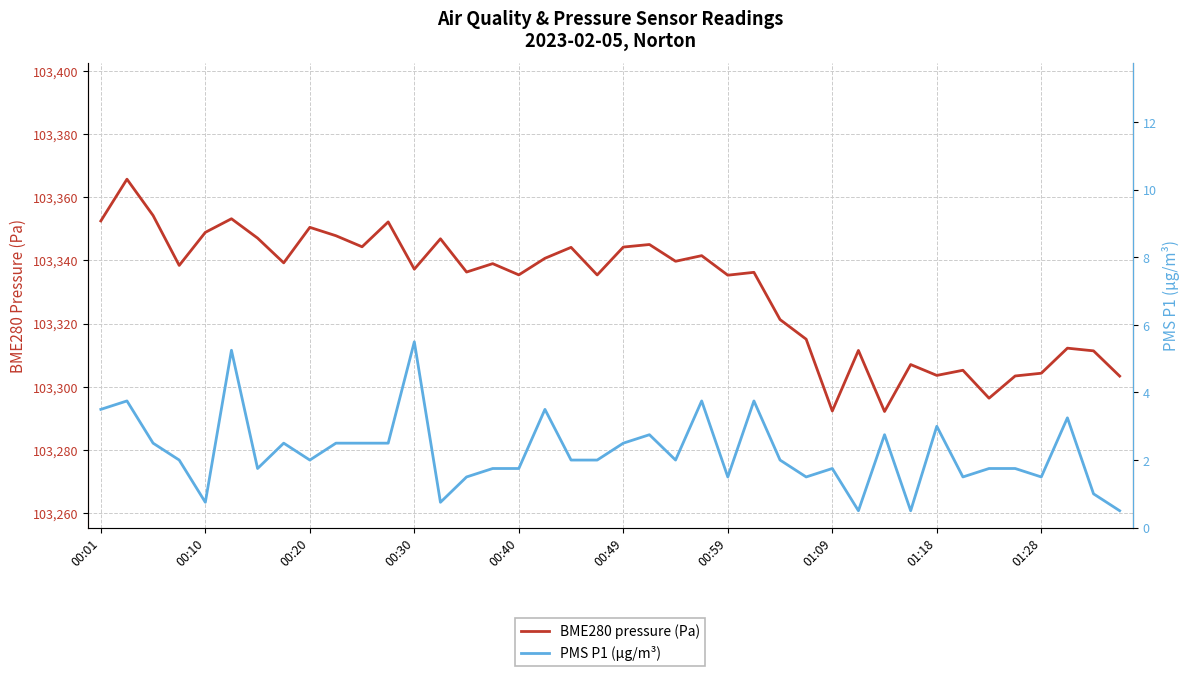

What is the minimum value for BME280 pressure (Pa)?

103292.1